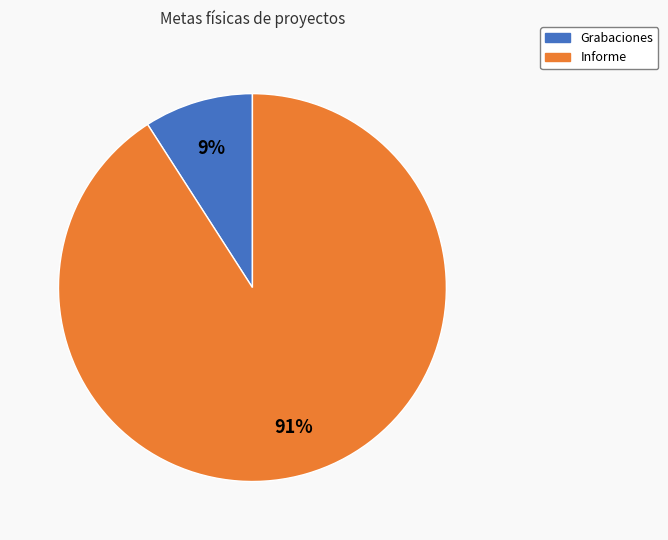

To the nearest percent, what portion does Informe represent?

91%